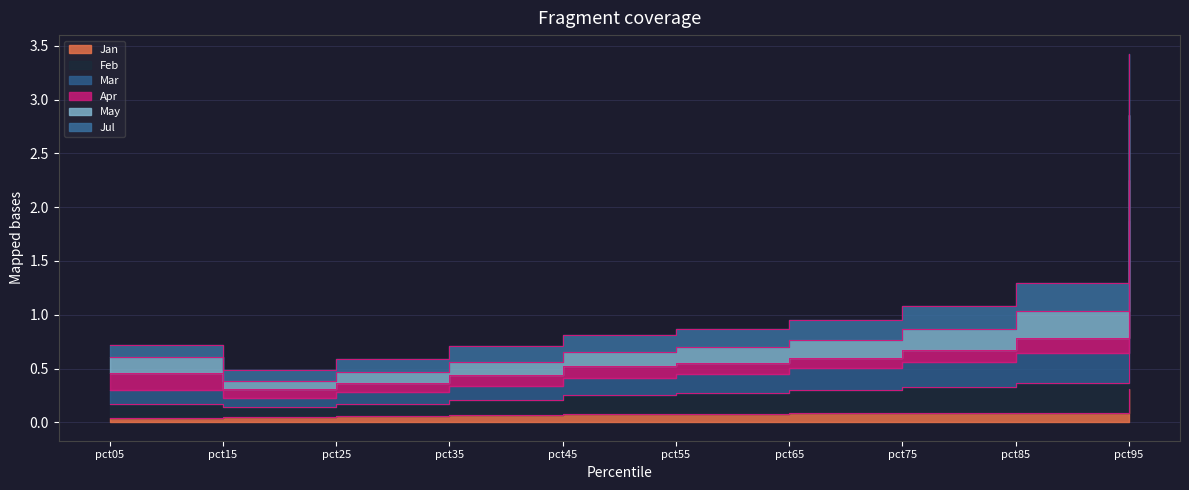

At how many categories does at least one series exceed 1?

3